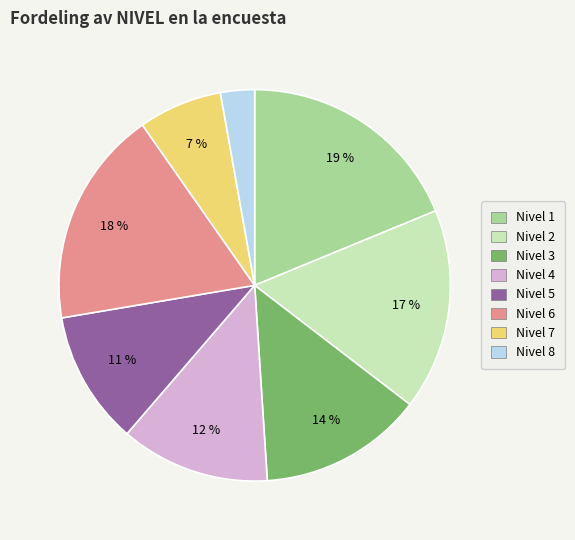

To the nearest percent, what is the difference between the largest and smallest slice percentages?

16%